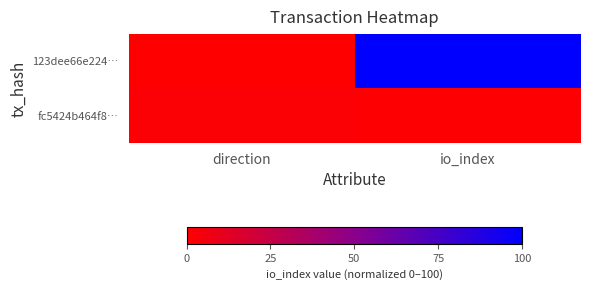

Reading right to left, transcribe all the data shown in this chart.

123dee66e224…: io_index=100.0	direction=0.0
fc5424b464f8…: io_index=0.8	direction=1.6